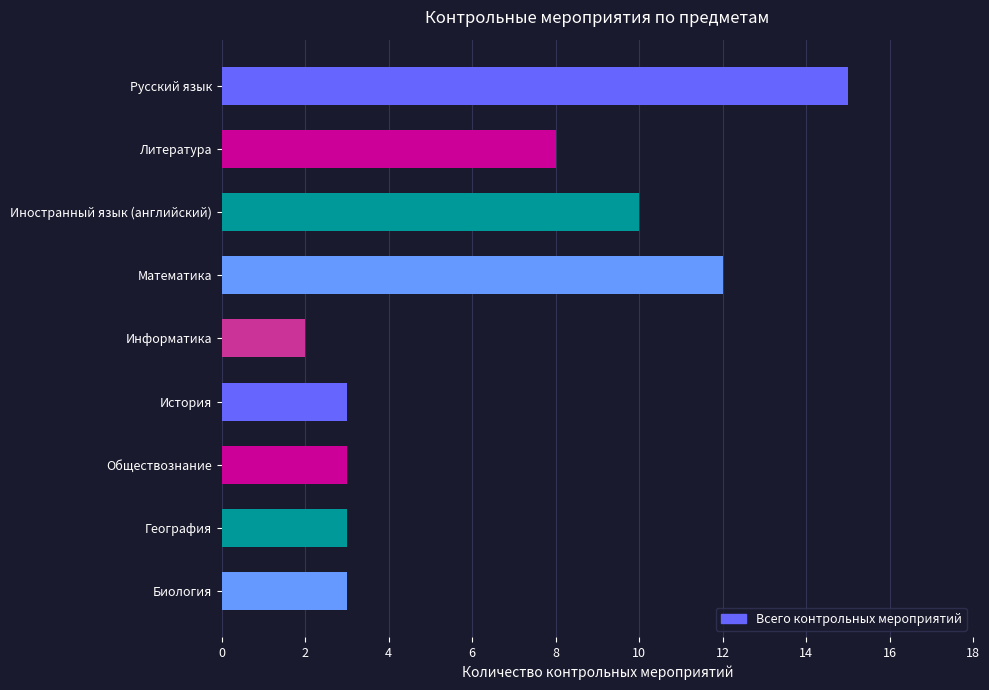

What is the sum of all values?

59